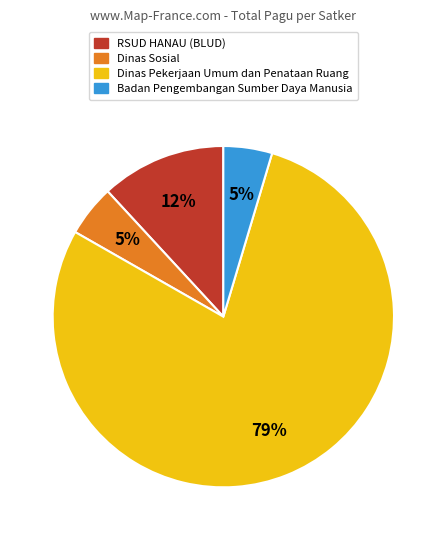

Does Dinas Pekerjaan Umum dan Penataan Ruang account for over 50% of the chart?

Yes